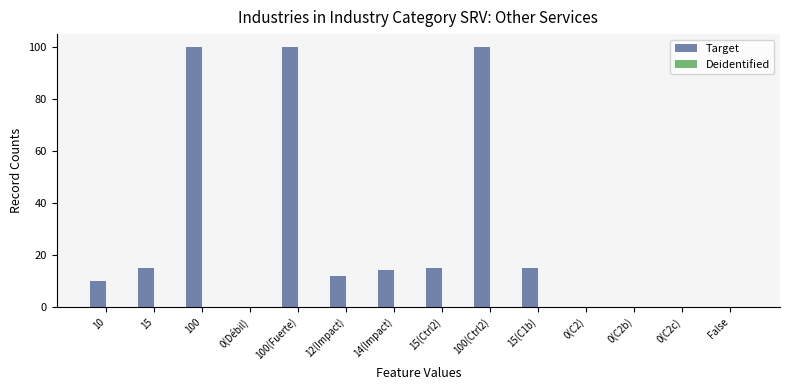

Between 0(C2b) and 100(Fuerte), which is larger?

100(Fuerte)